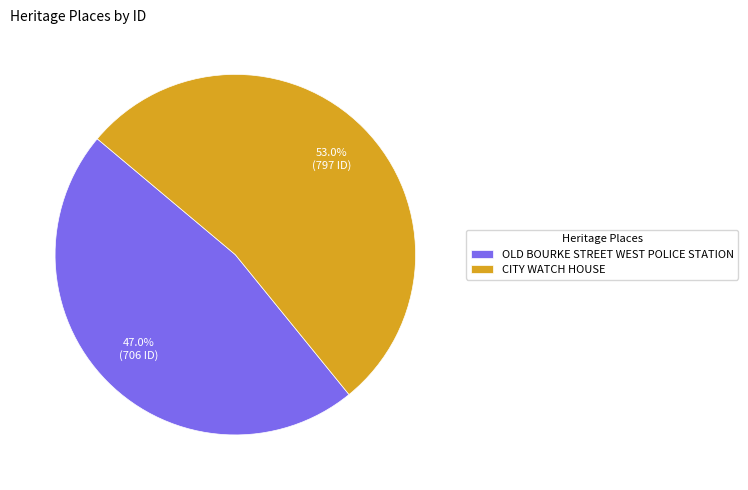

Does OLD BOURKE STREET WEST POLICE STATION represent more than half of the total?

No